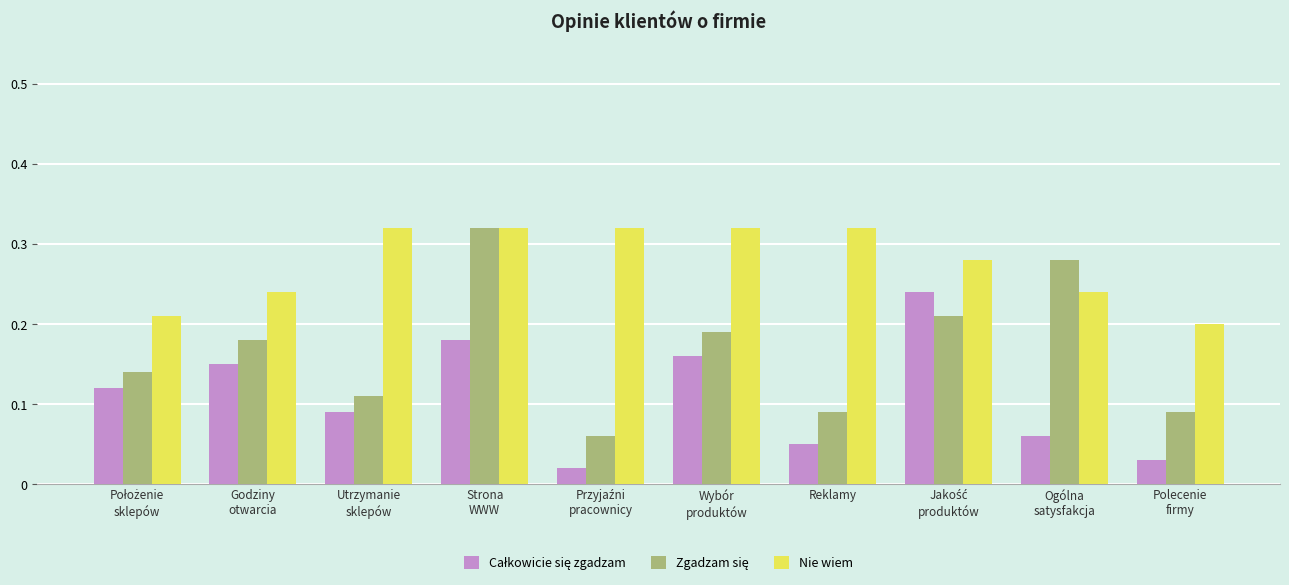

At how many categories does at least one series exceed 0?

10